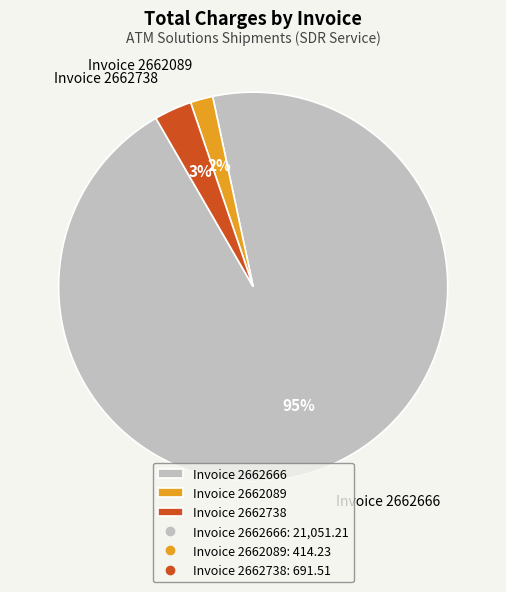

Is there a majority slice in this chart?

Yes